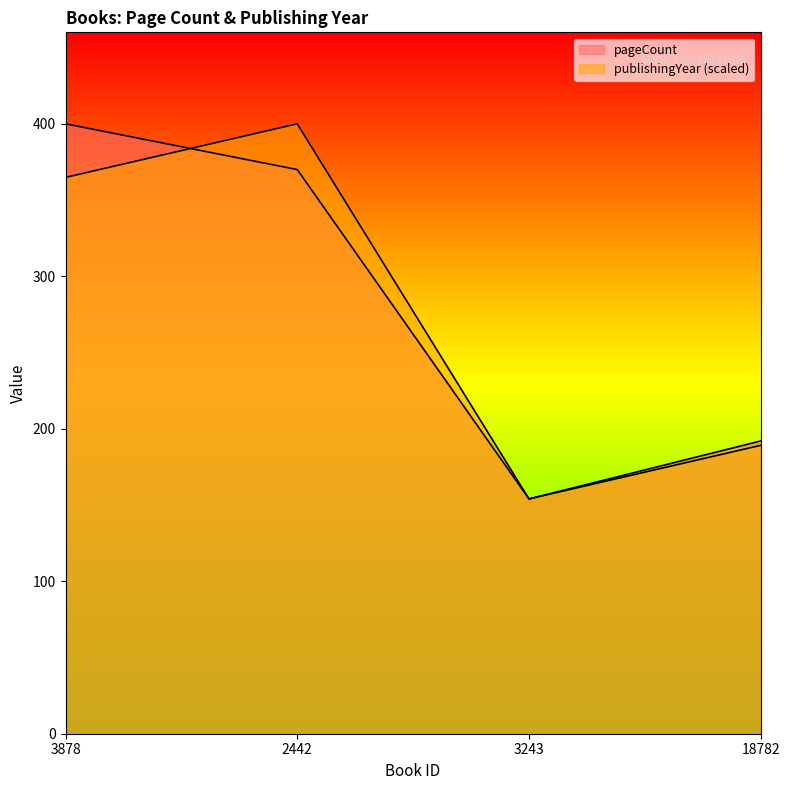

Reading left to right, what are all the values shown in this chart?

pageCount: 400.0	370.0	154.0	192.0
publishingYear: 364.9	400.0	154.0	189.1